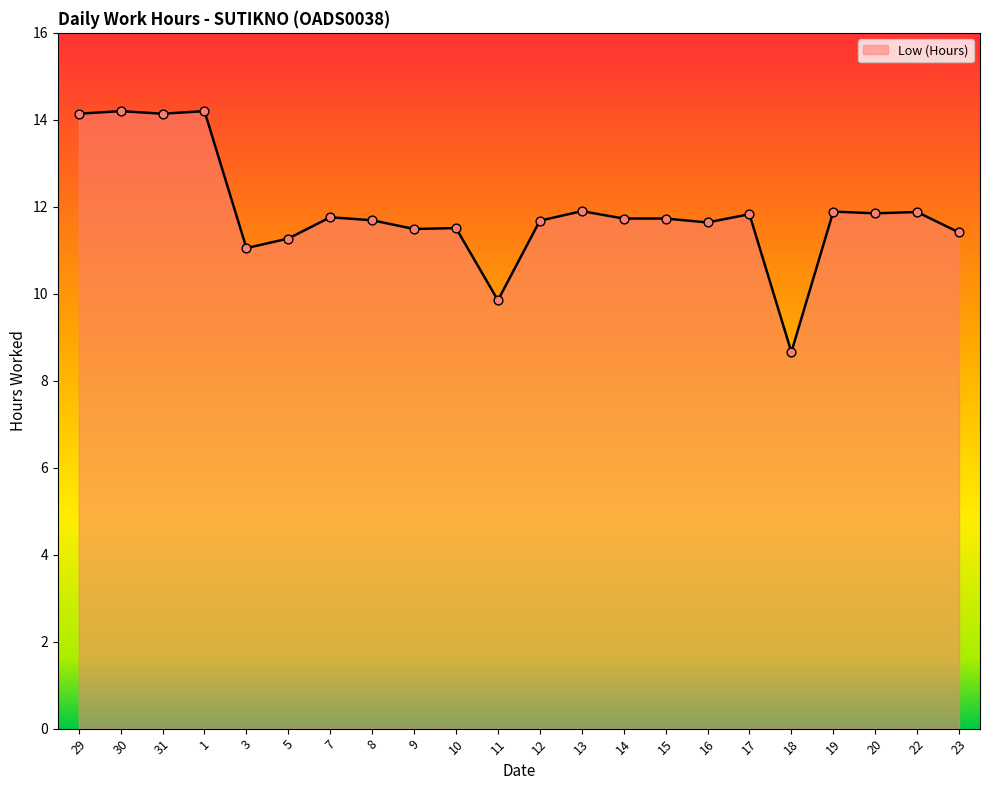

Between 22 and 30, which is larger?

30